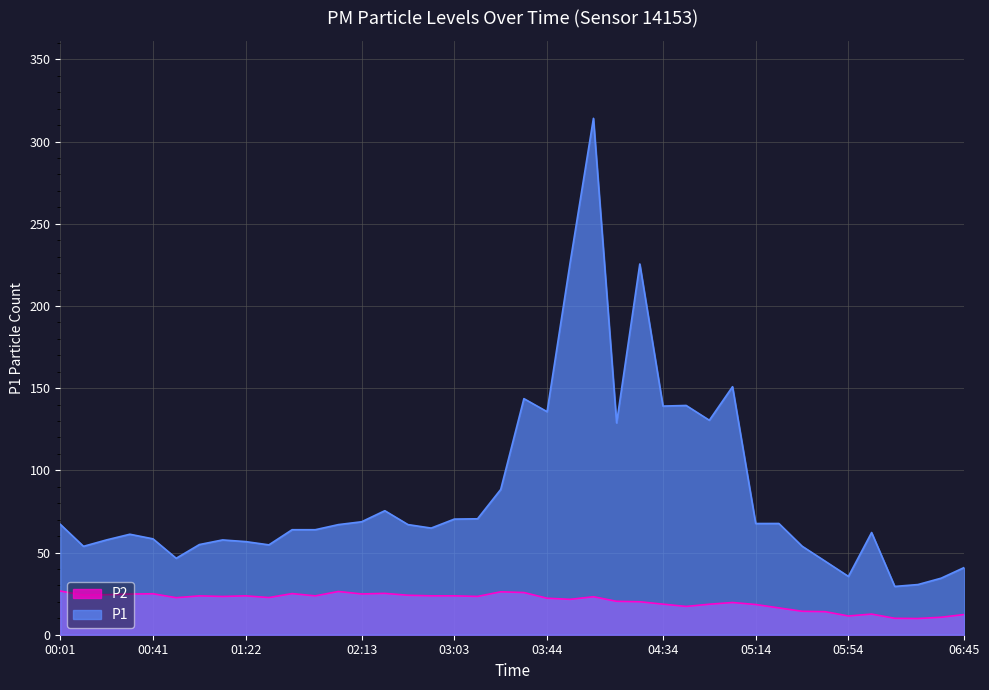

Which has a higher value, 01:02 or 04:04?

04:04